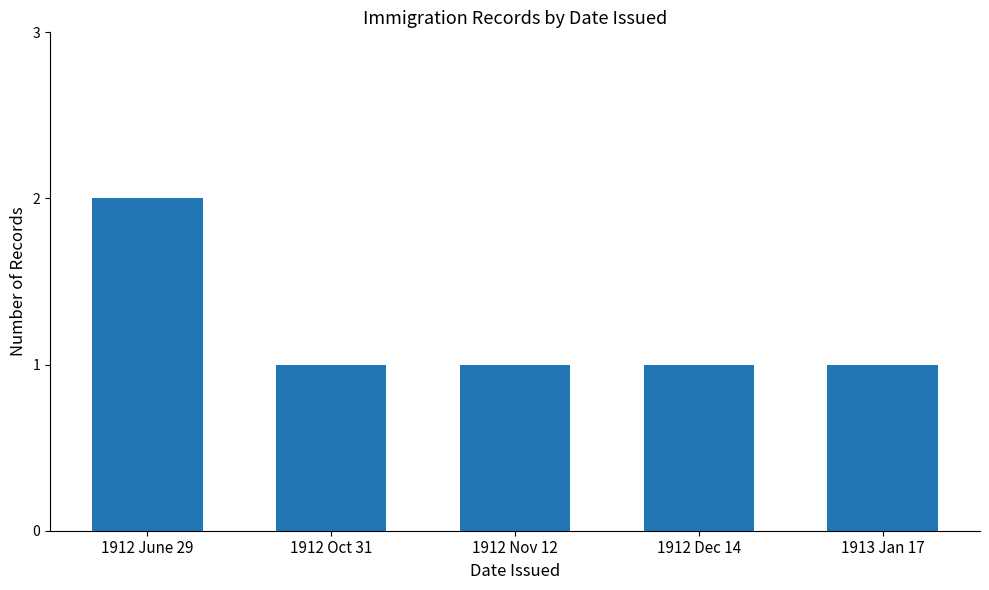

The chart shows a value of 1 at 1912 Dec 14. True or false?

True